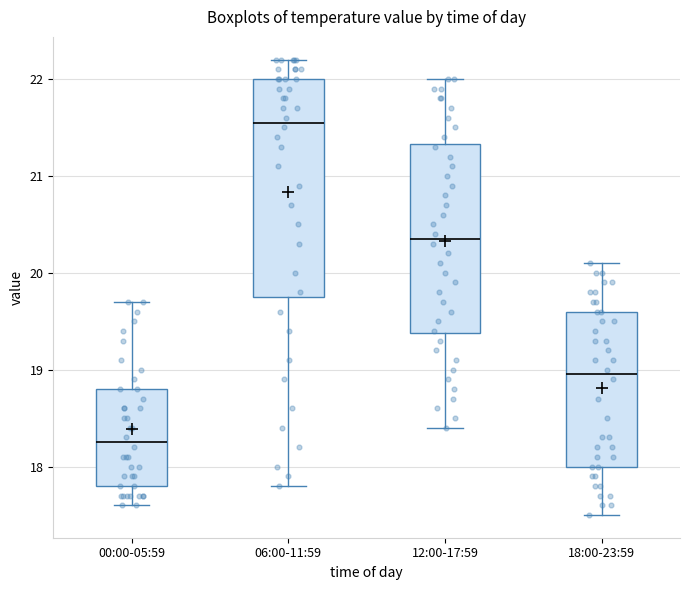

Which box has the highest median line?

06:00-11:59